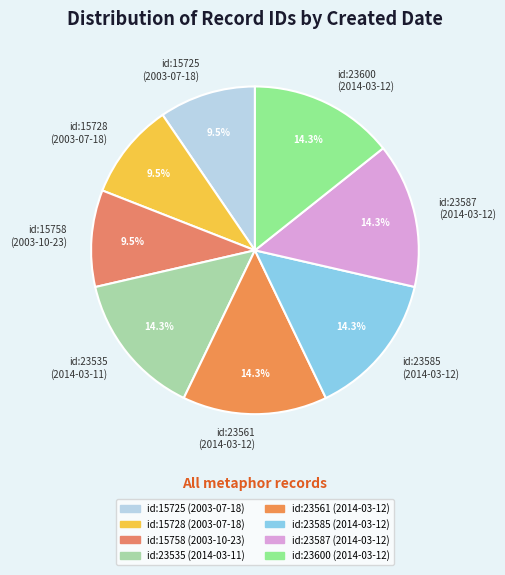

What is the ratio of the value at id:23561 (2014-03-12) to the value at id:23587 (2014-03-12)?

1.0